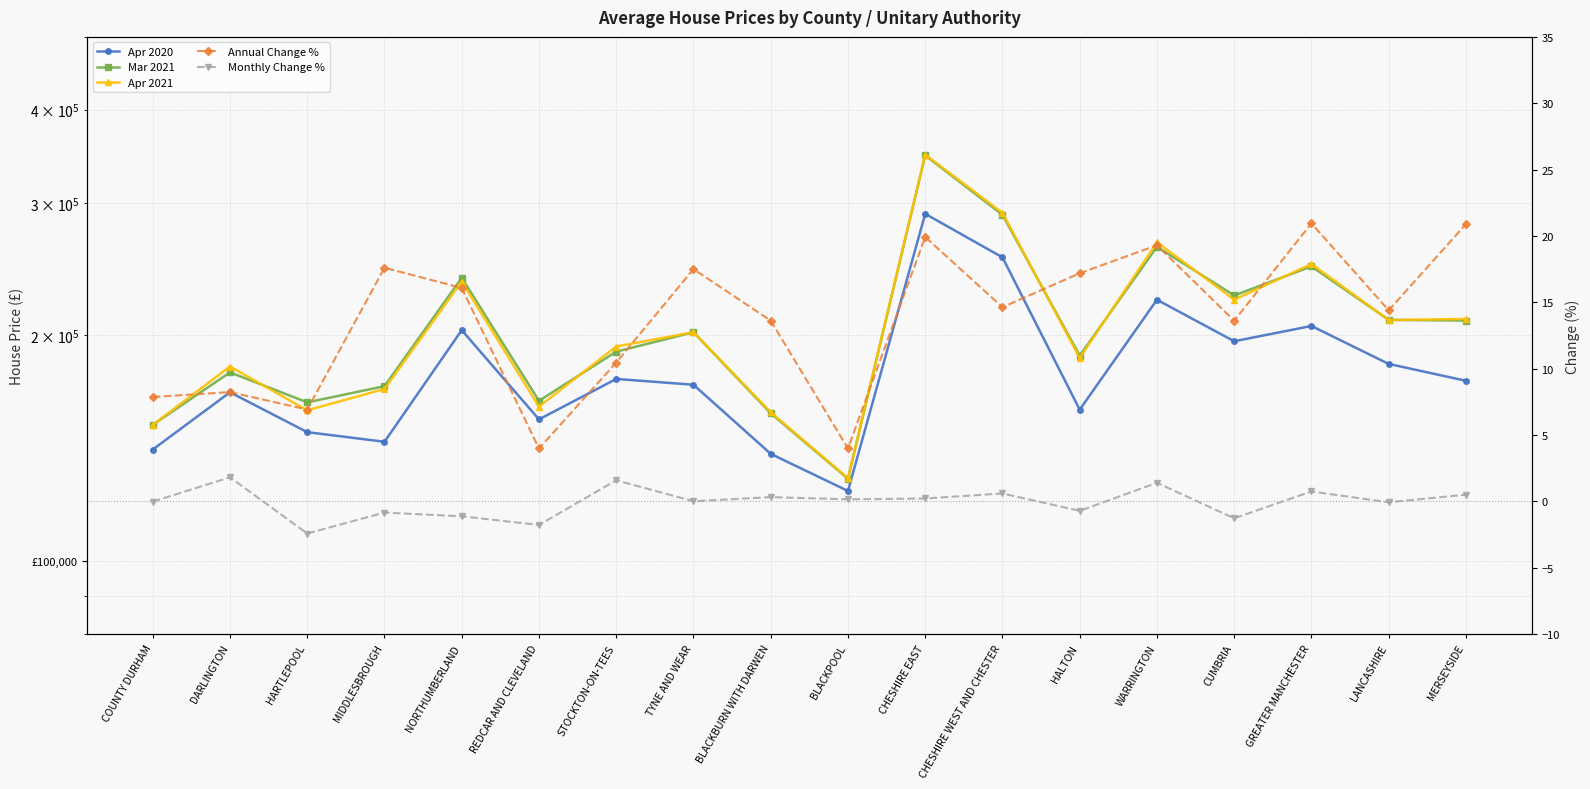

What is the difference between the Monthly Change % values at COUNTY DURHAM and MIDDLESBROUGH?

0.8